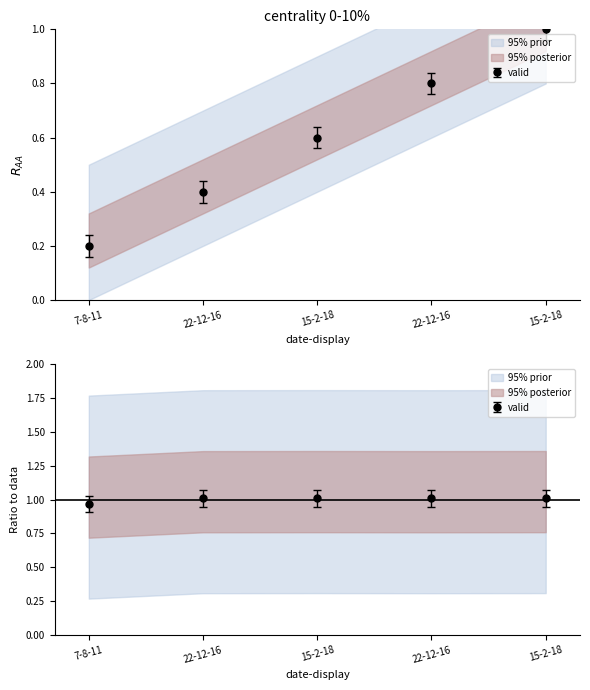

True or false: cat-num and position cross at least once.

False